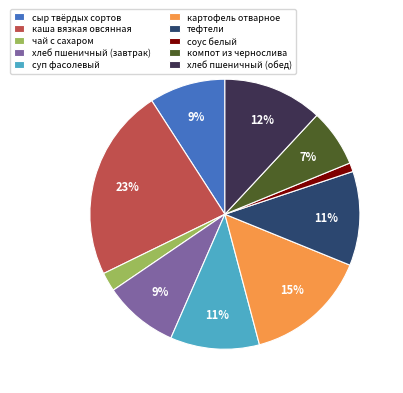

Is чай с сахаром the majority of the pie?

No